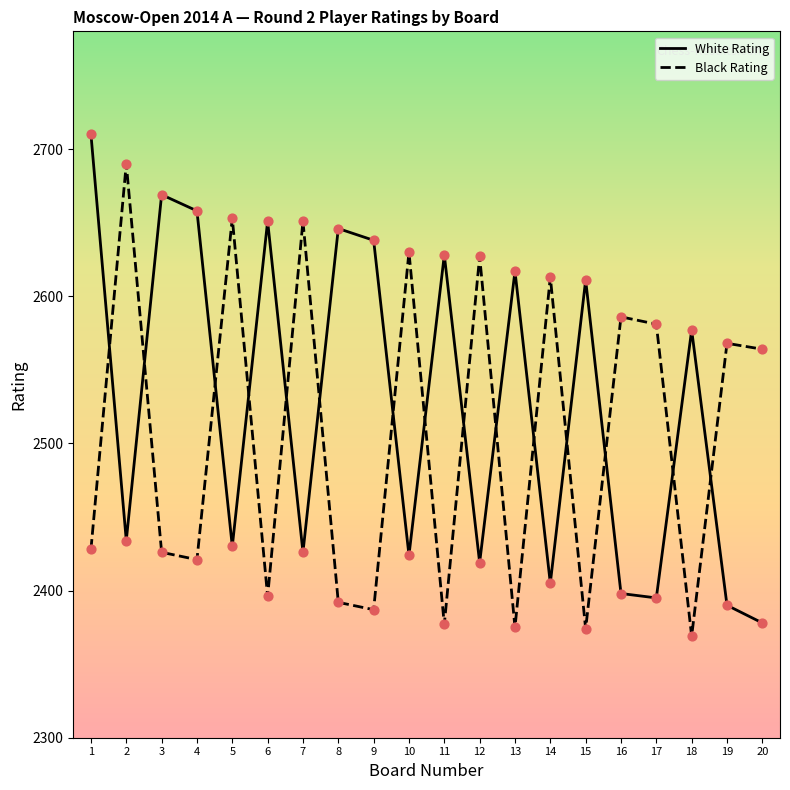

What are all the series names shown in the legend?

White Rating, Black Rating